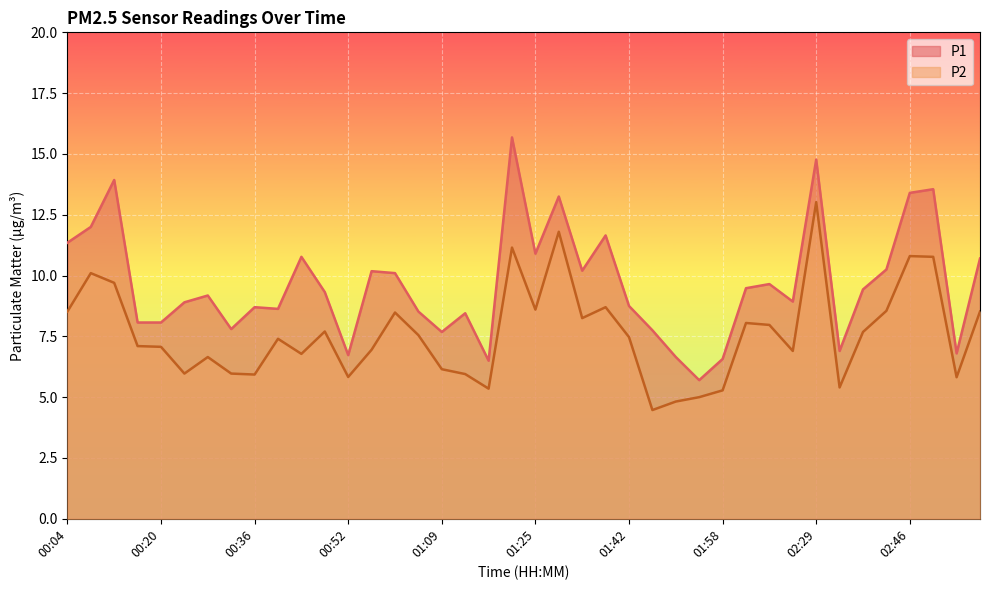

What is the difference between the second highest and minimum values in the P1 series?

9.1